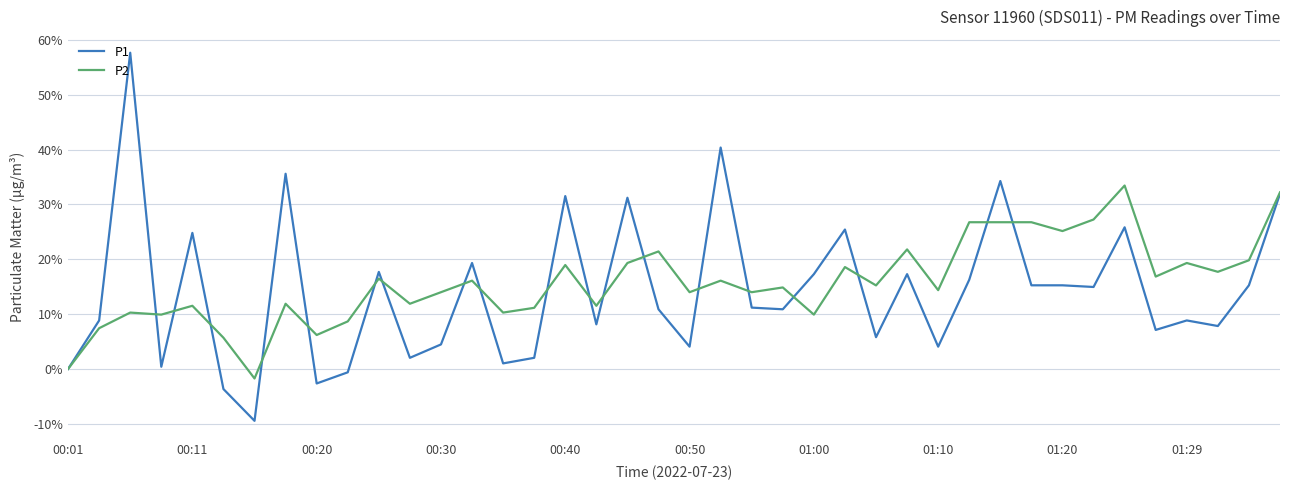

Which series has the largest total across all categories?

P2